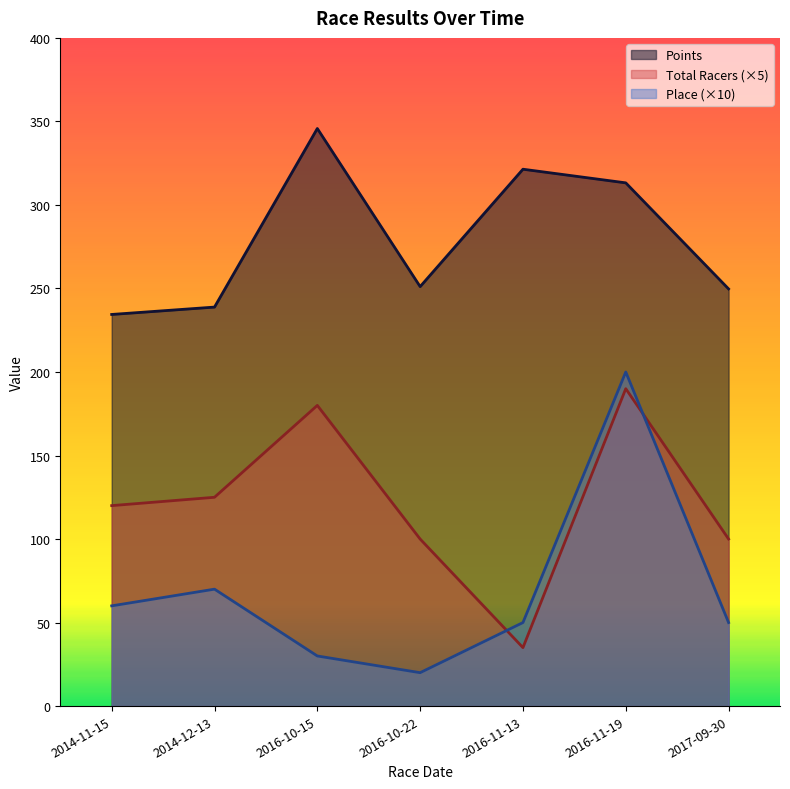

What is the label of the 4th point from the right?

2016-10-22